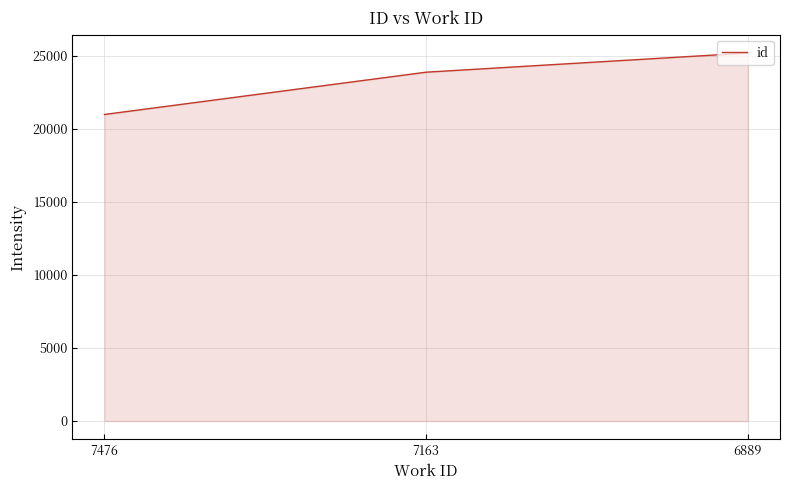

What is the average value?

23336